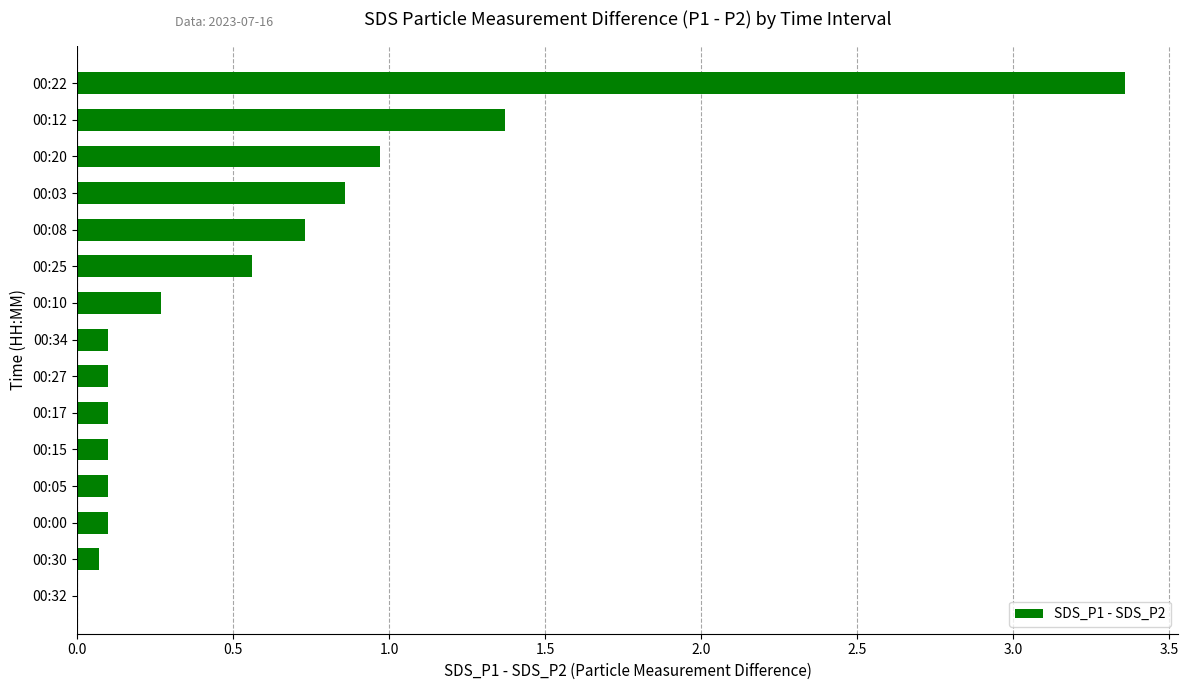

What is the sum of the values at 00:10 and 00:27?

0.4